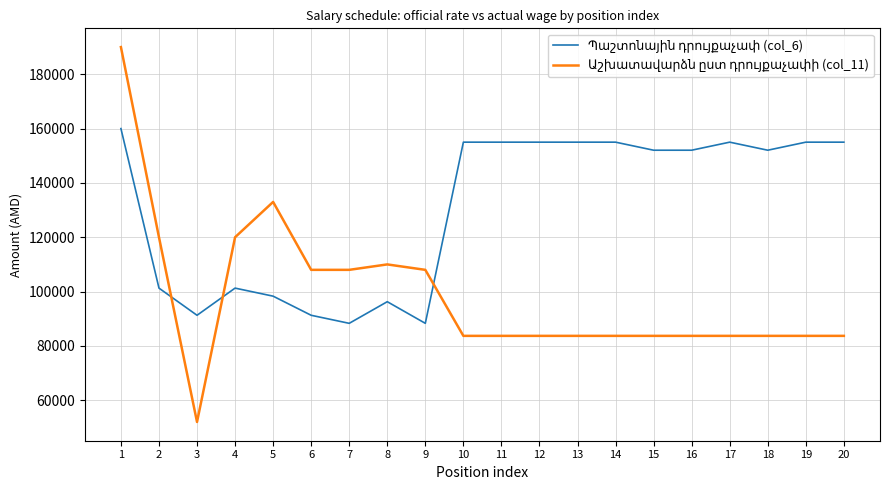

What is the minimum value shown in the chart?

52000